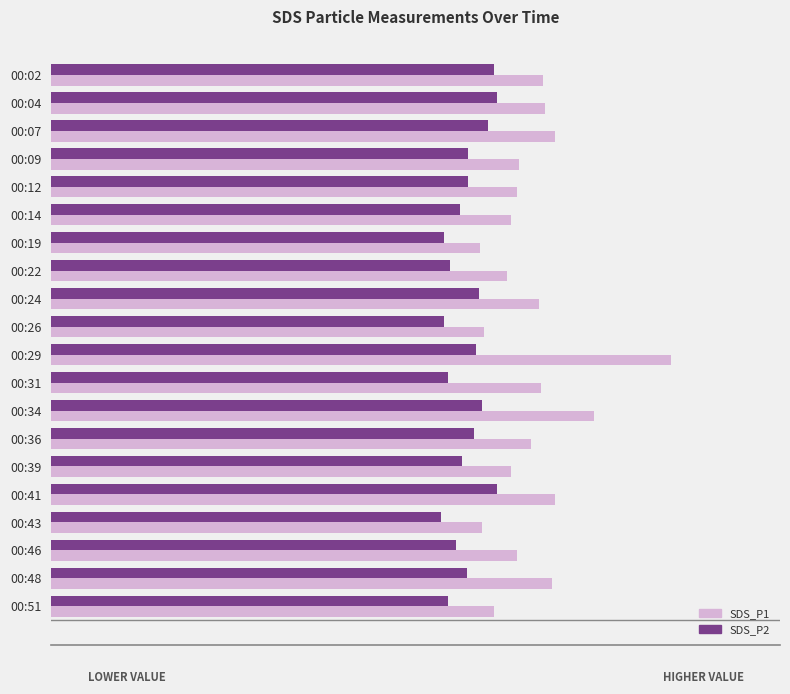

What are all the series names shown in the legend?

SDS_P1, SDS_P2